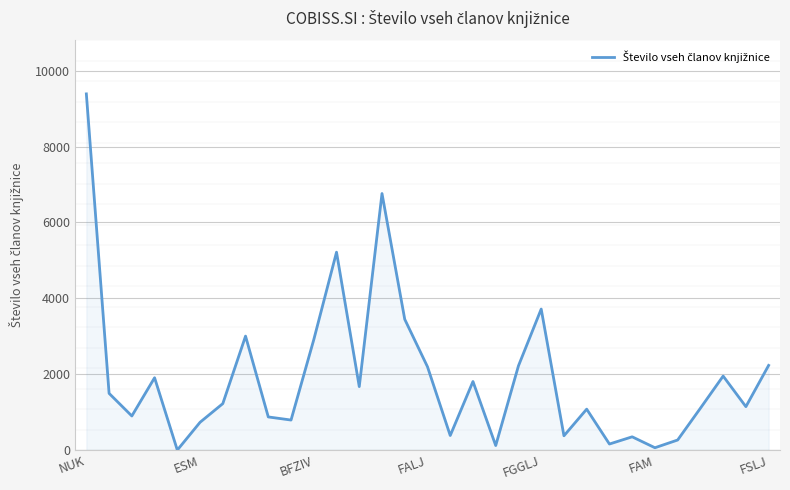

What is the greatest value displayed?

9387